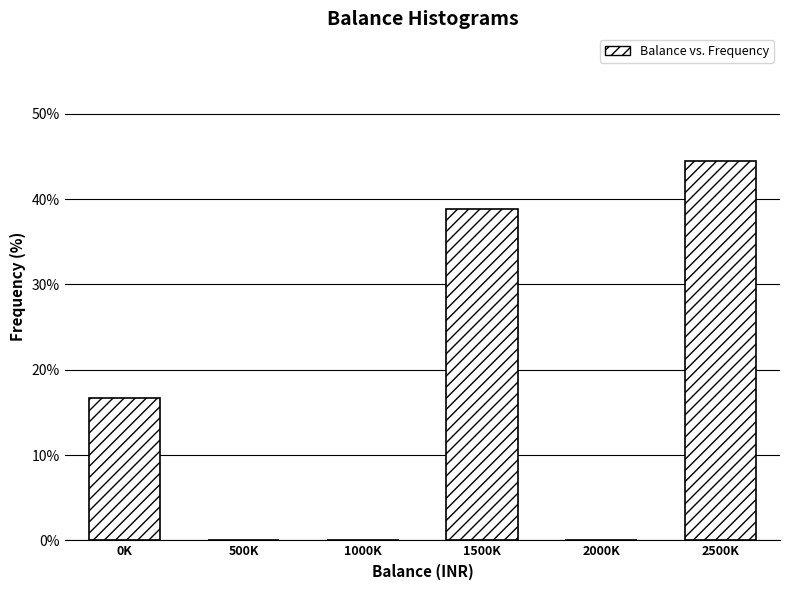

Reading right to left, list all the values displayed in this chart.

2500K=44.4	2000K=0.0	1500K=38.9	1000K=0.0	500K=0.0	0K=16.7